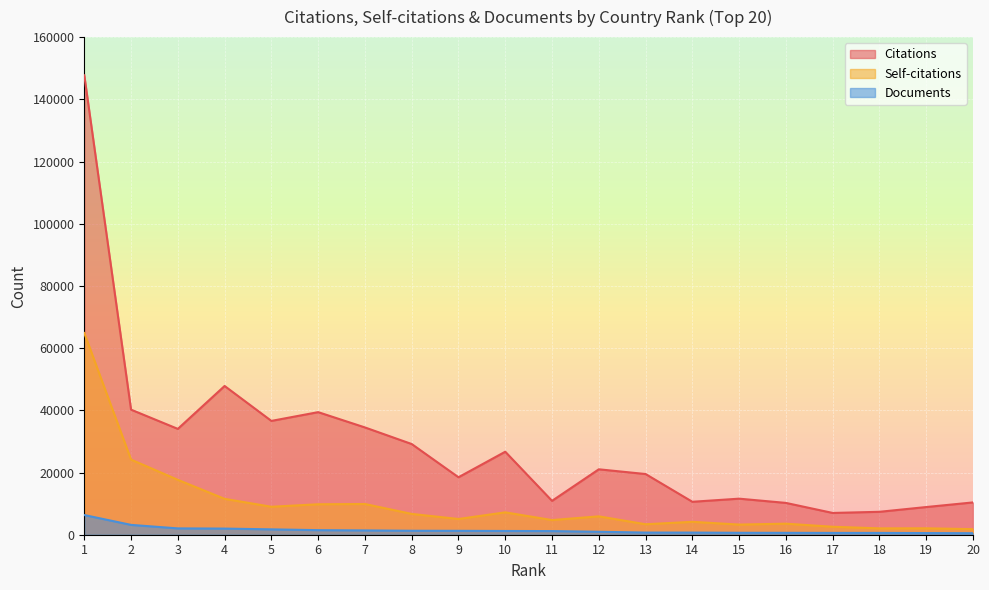

True or false: Self-citations and Citations intersect in this chart.

False